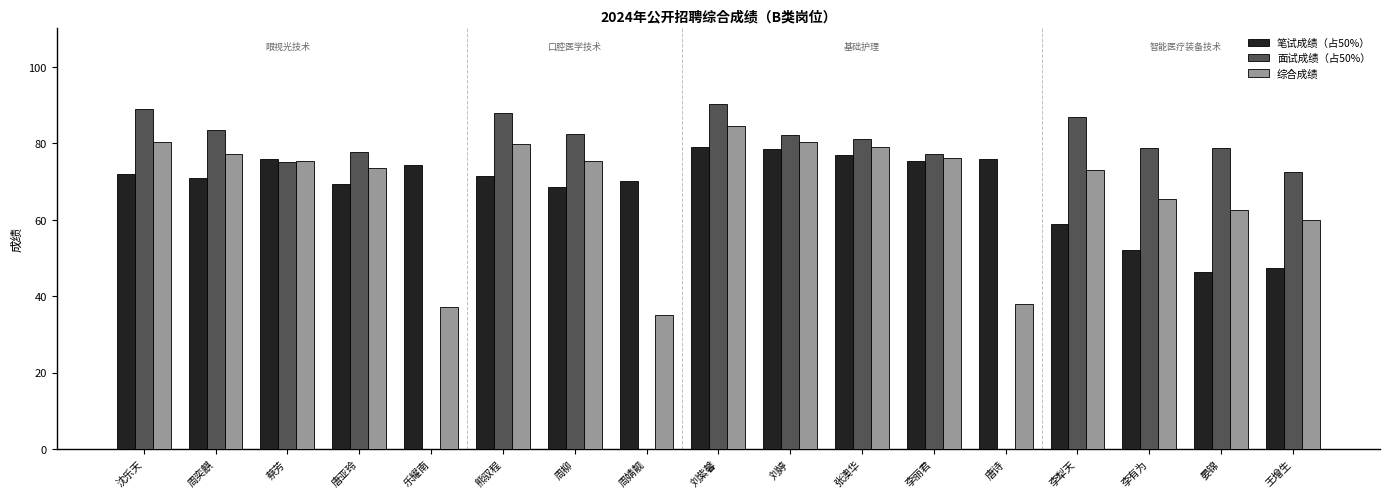

What is the sum of all 面试成绩（占50%） values?

1142.8